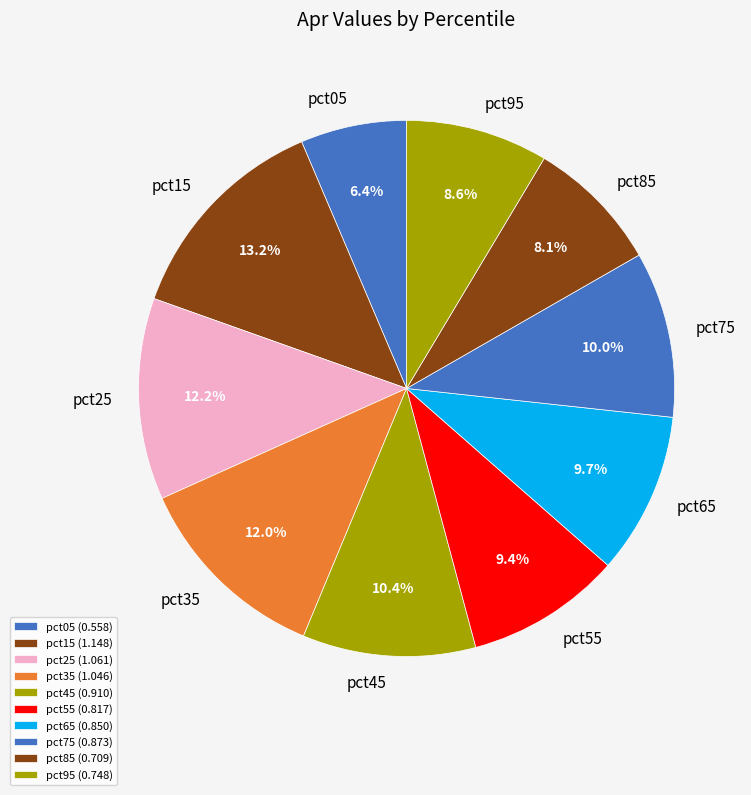

Count the number of slices in the pie.

10